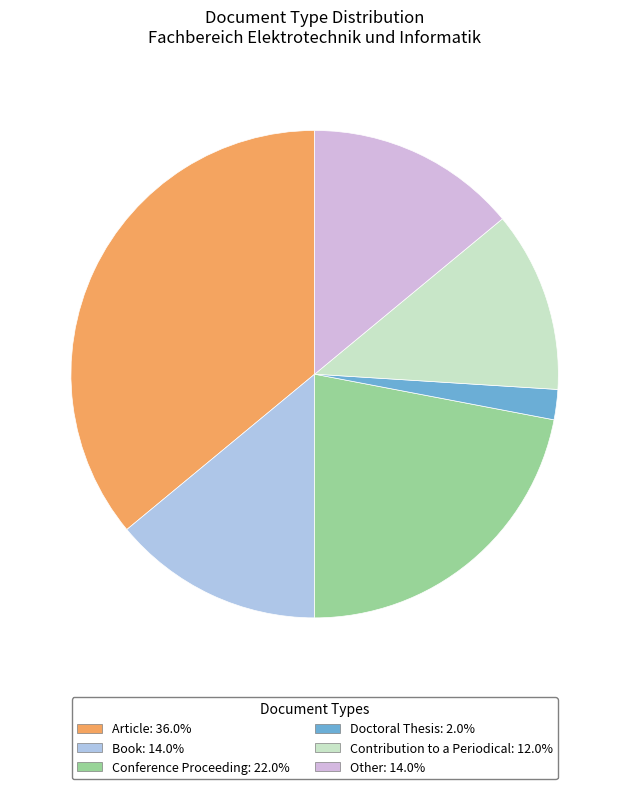

Does any single category account for the majority?

No